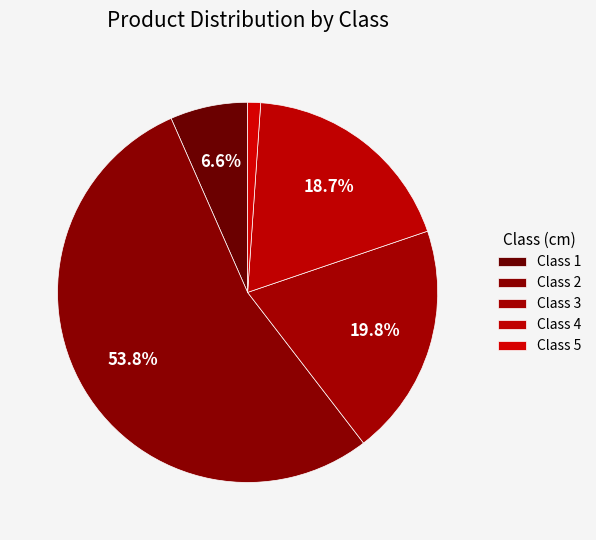

To the nearest percent, what is the average slice percentage?

20%